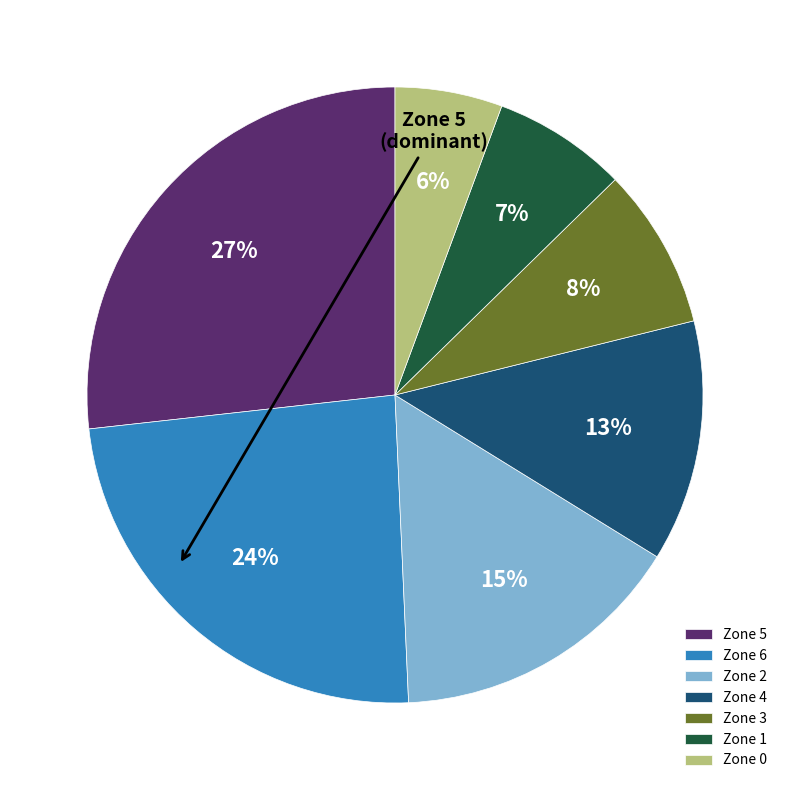

Is it true that Zone 0 is 1% of the pie?

False